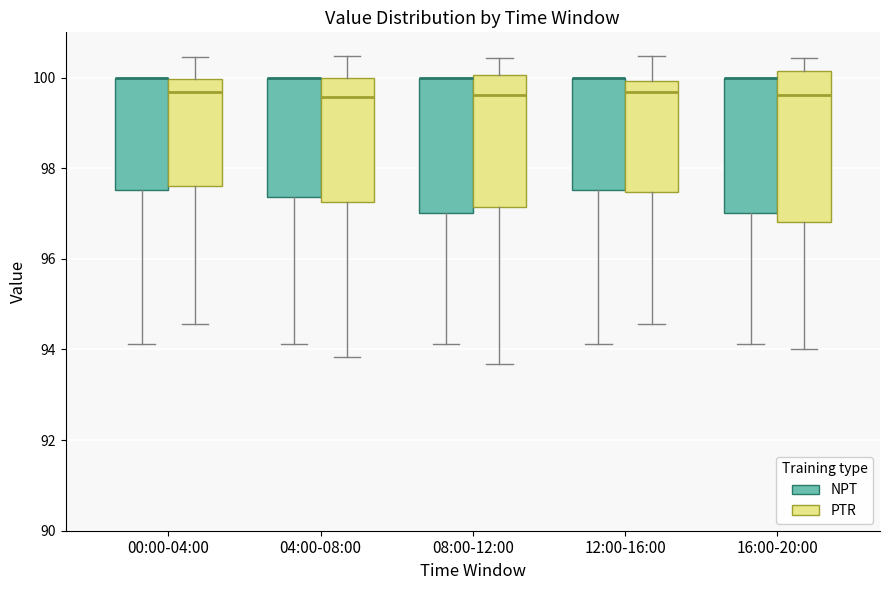

Where is the upper edge of the box for 00:00-04:00 (NPT) on the y-axis? The values are not printed on the chart, so give them approximately, as read against the axis.

100.0